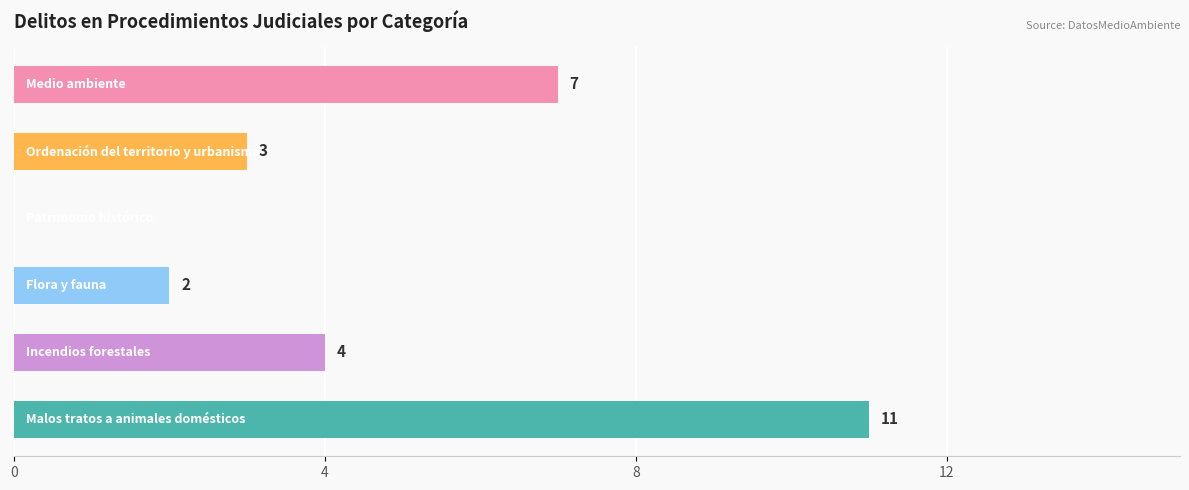

What is the sum of all values?

27